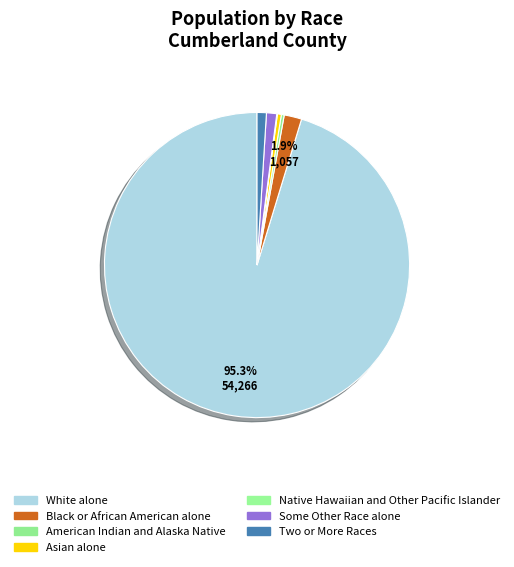

To the nearest percent, what is the difference between the Asian alone and White alone slice percentages?

95%